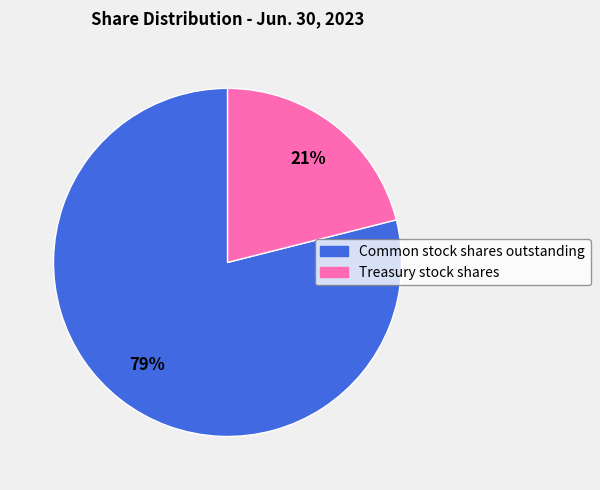

To the nearest percent, what is the difference between the Common stock shares outstanding and Treasury stock shares slice percentages?

58%